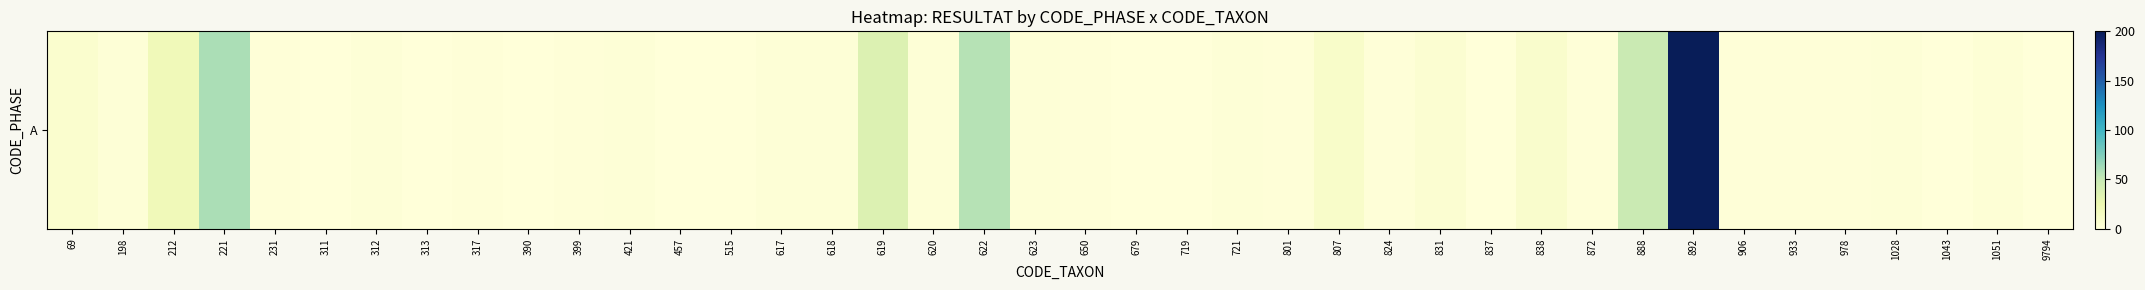

What is the difference between the second highest and minimum values?

60